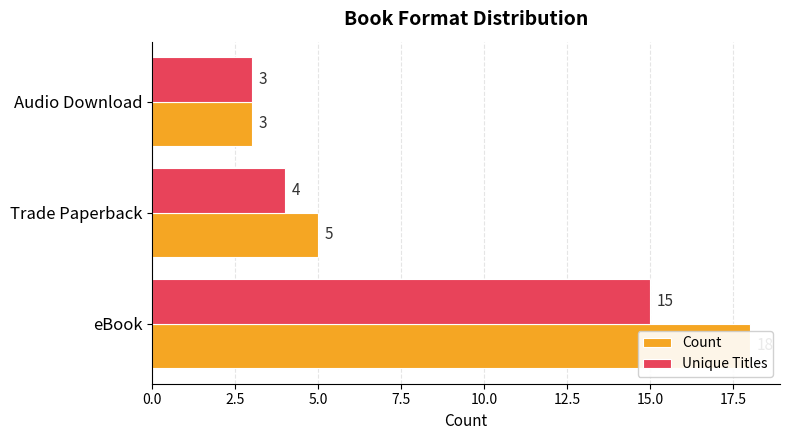

What value does the Unique Titles series have at Audio Download, to the nearest 5?

5